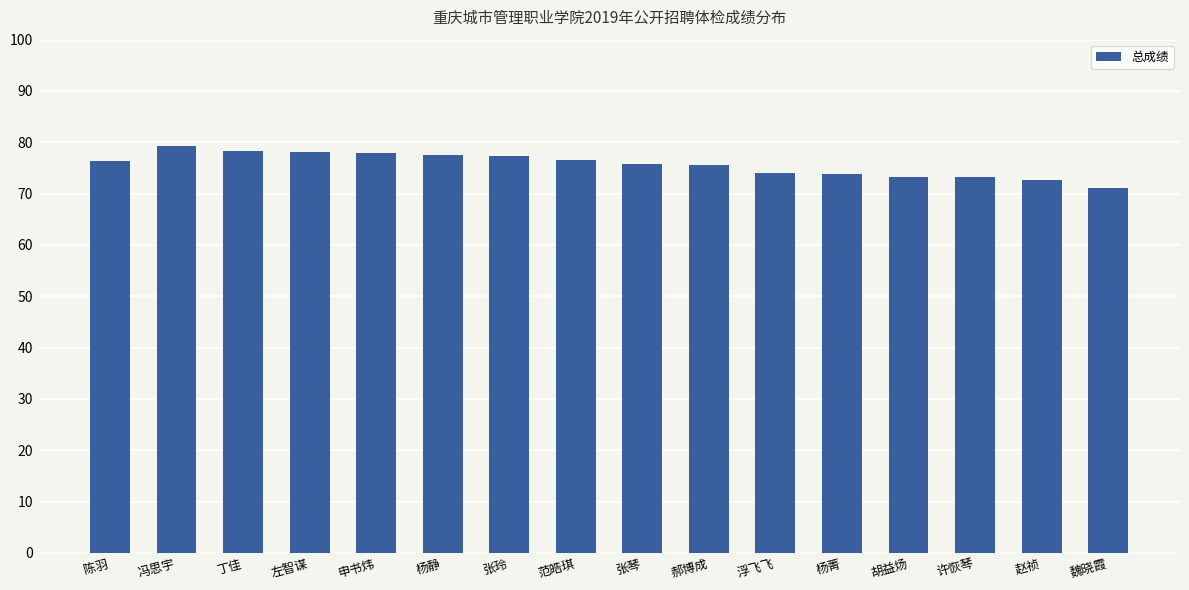

What is the sum of all values?

1211.1